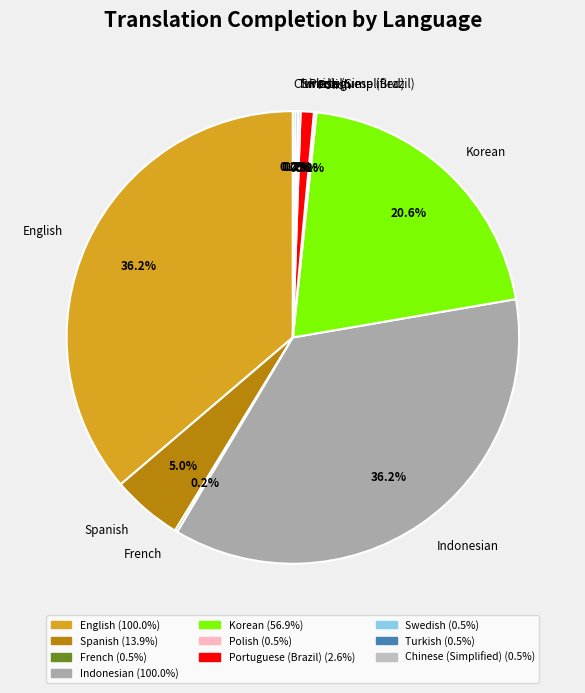

Is the sum of English and Indonesian greater than half?

Yes